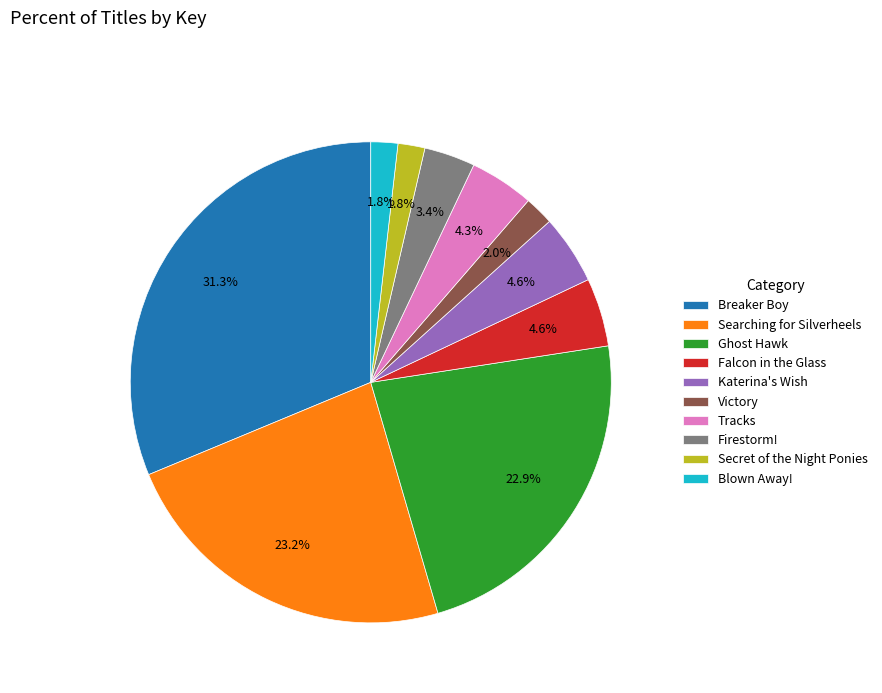

To the nearest percent, what is the combined percentage of Falcon in the Glass and Firestorm!?

8%